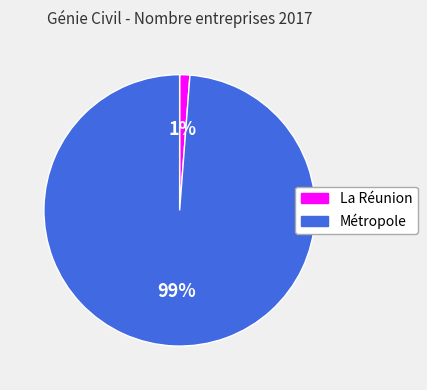

Does any single category account for the majority?

Yes